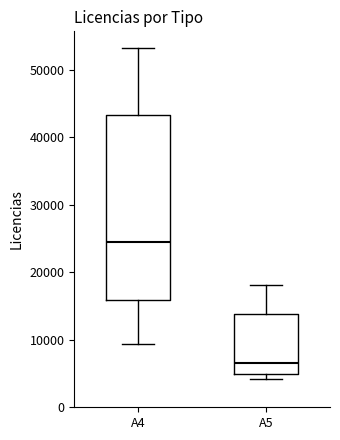

Comparing the boxes themselves (not the whiskers), which one is the tallest?

A4